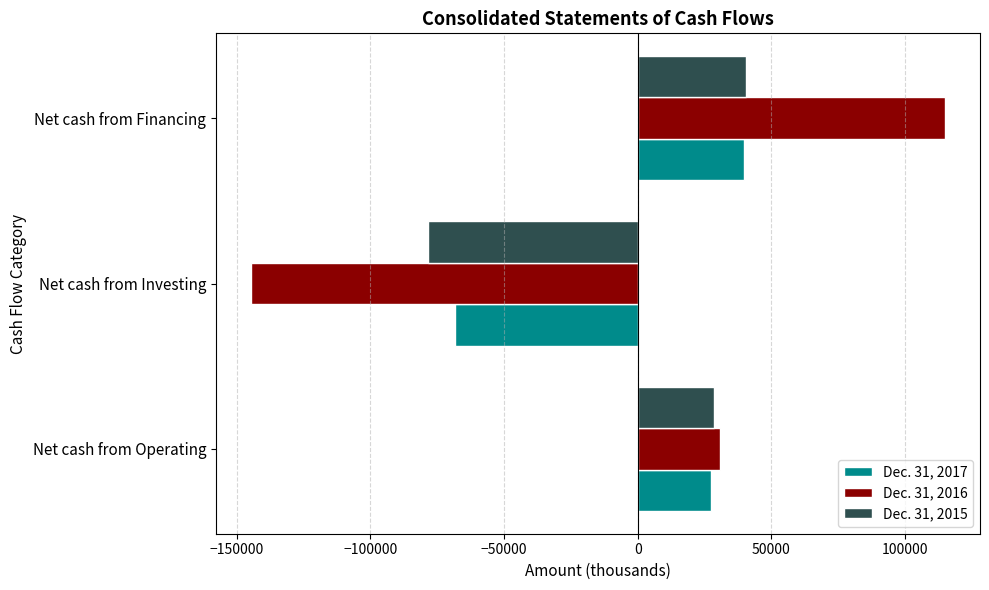

Is it true that Dec. 31, 2015 equals 25865 at Net cash from Financing?

False